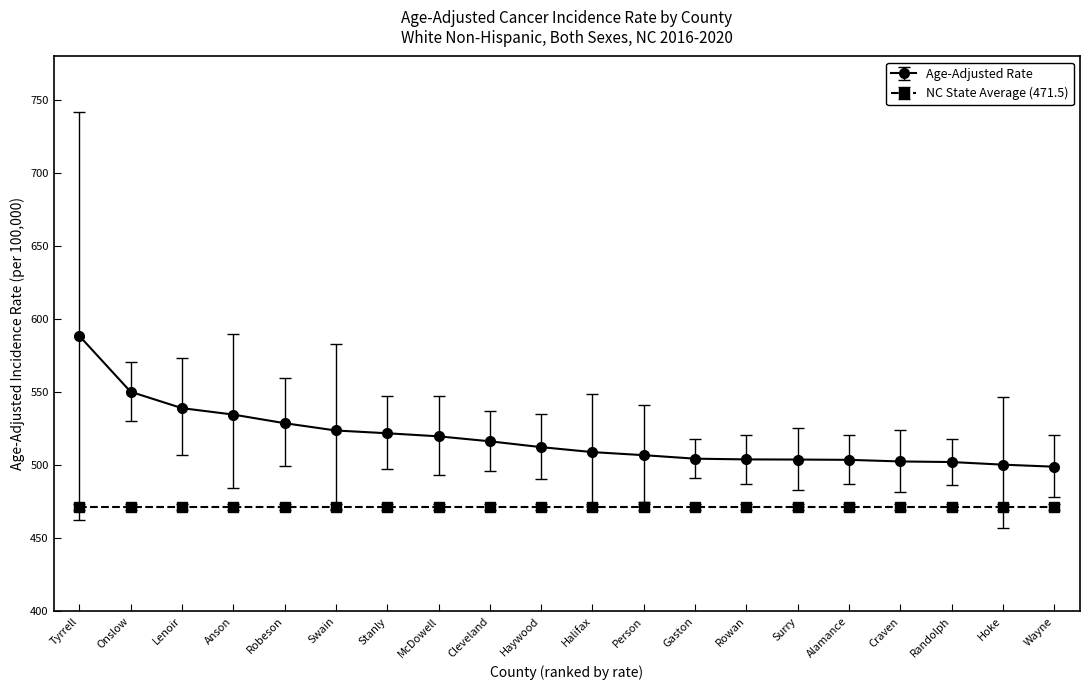

How many data points in Age-Adjusted Rate are above 512?

10